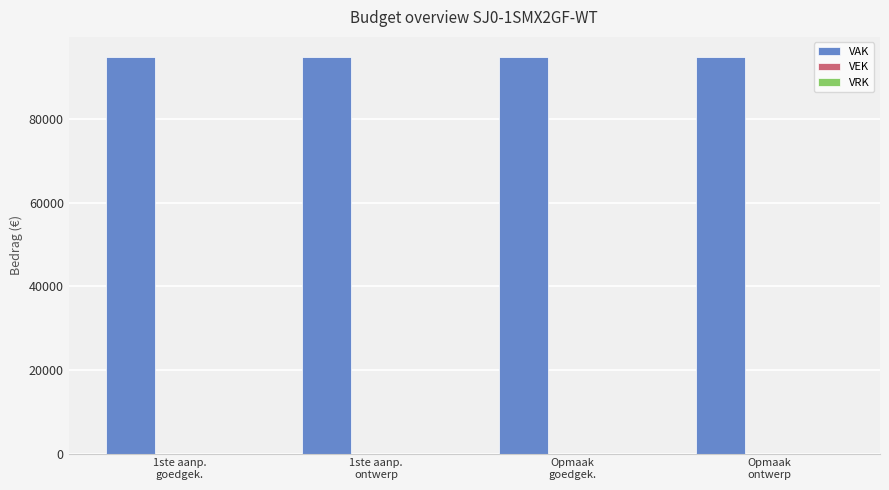

What position from the right is Opmaak
goedgek.?

2